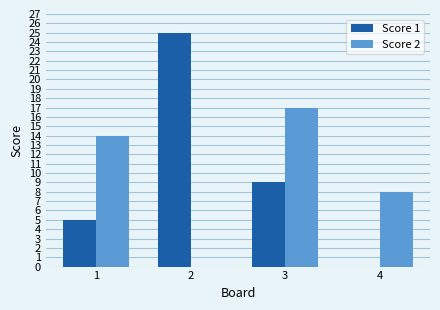

The value of Score 2 at 4 is 12. True or false?

False